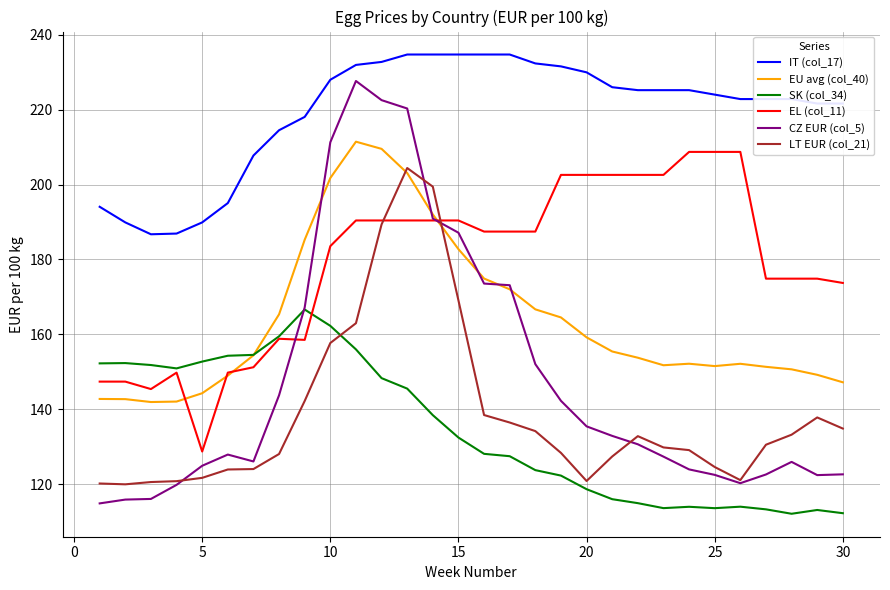

Which series has the largest range (max minus min)?

CZ EUR (col_5)